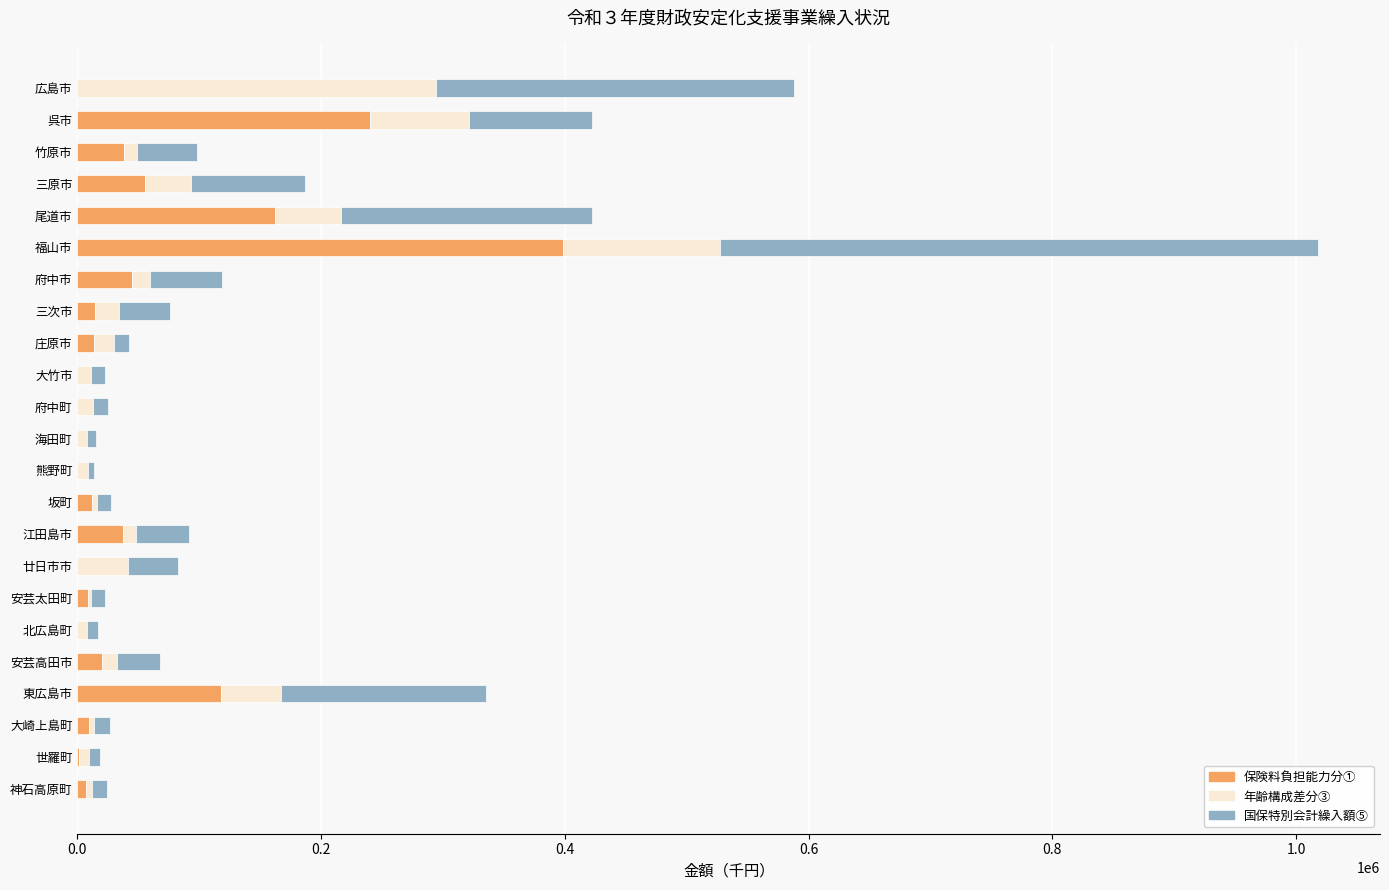

True or false: 保険料負担能力分① has a value of 240376.2 at 呉市.

True